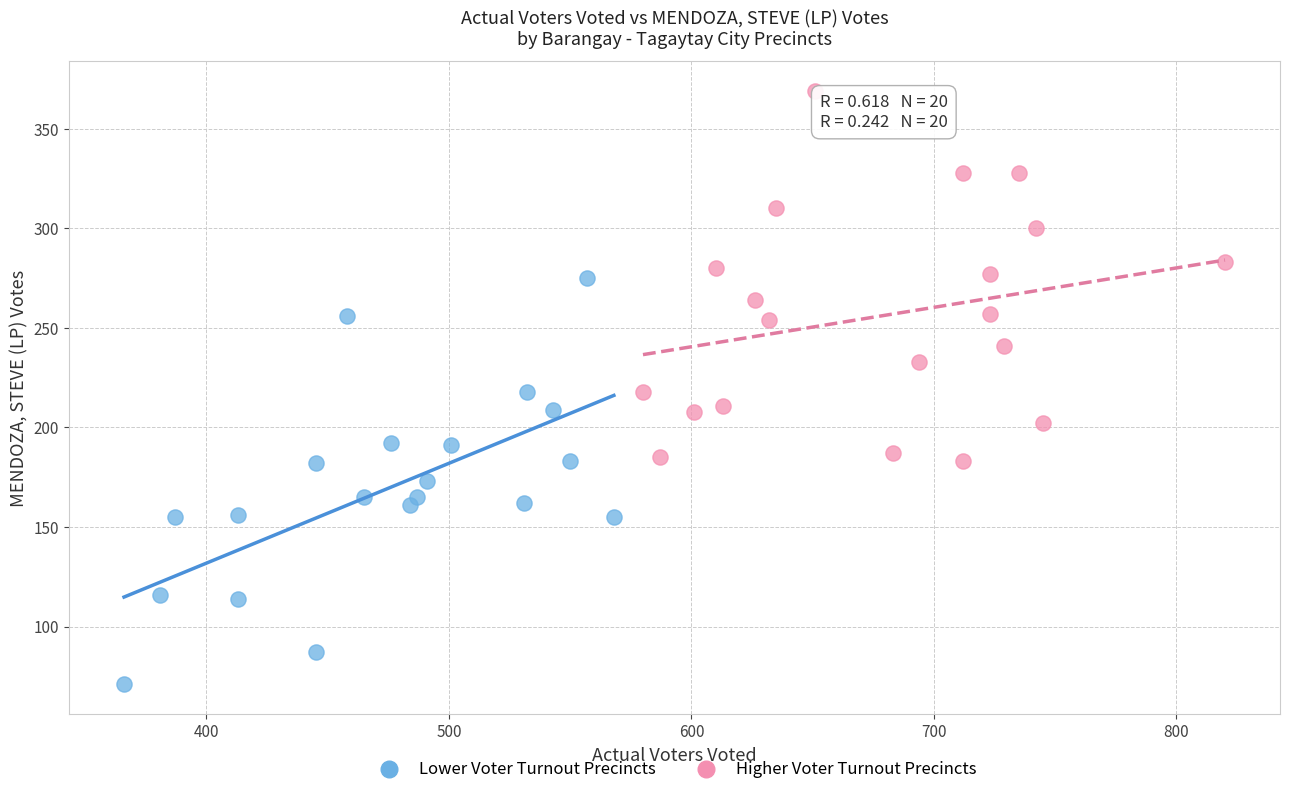

Which series reaches the maximum Y coordinate?

Higher Voter Turnout Precincts